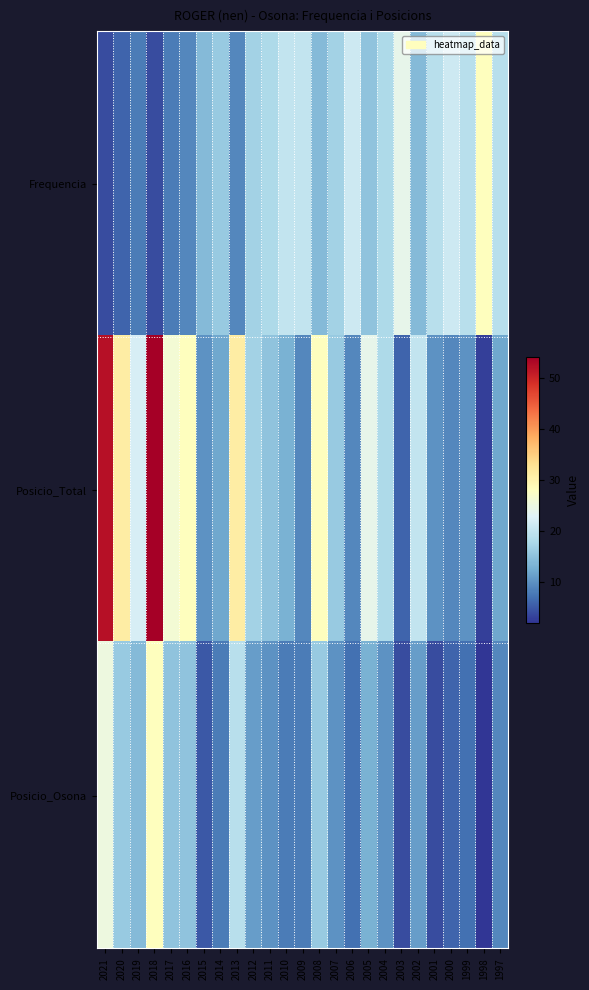

List the series in order of their peak value, lowest first.

Frequencia, Posicio_Osona, Posicio_Total